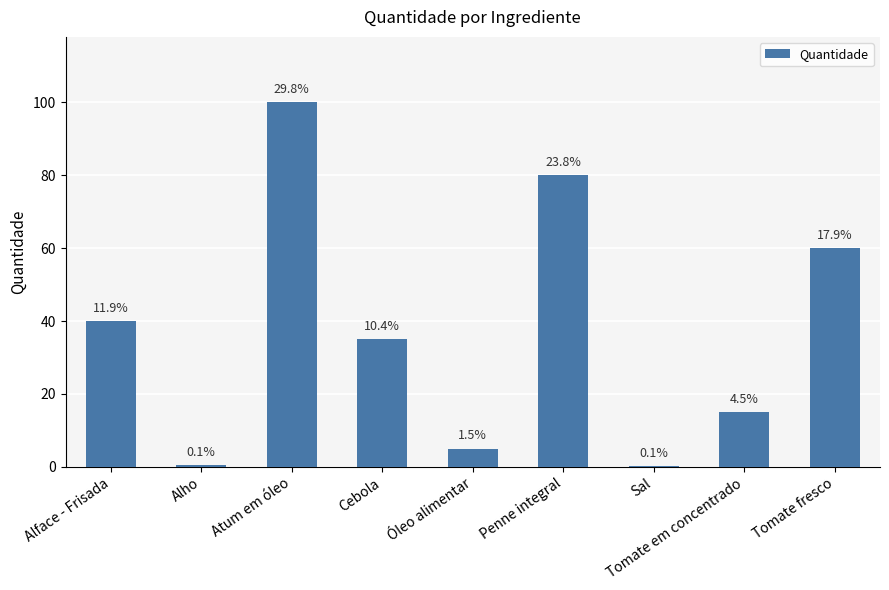

Is it true that the value at Penne integral is 80.0?

True